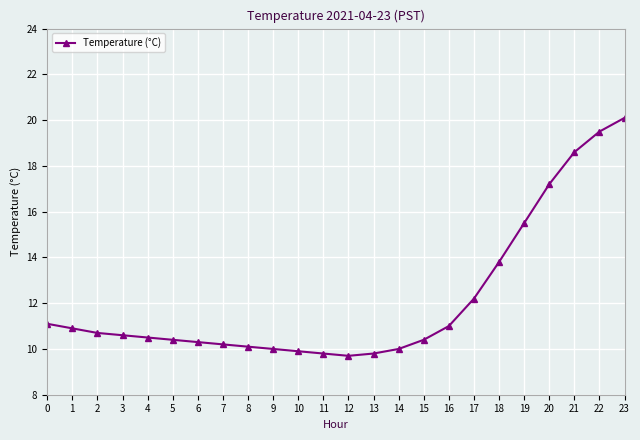

Is this an area chart (filled region under the line)?

No